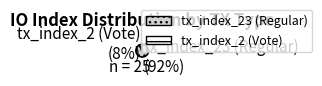

Do tx_index_2 (Vote) and tx_index_23 (Regular) together represent more than half of the pie?

Yes